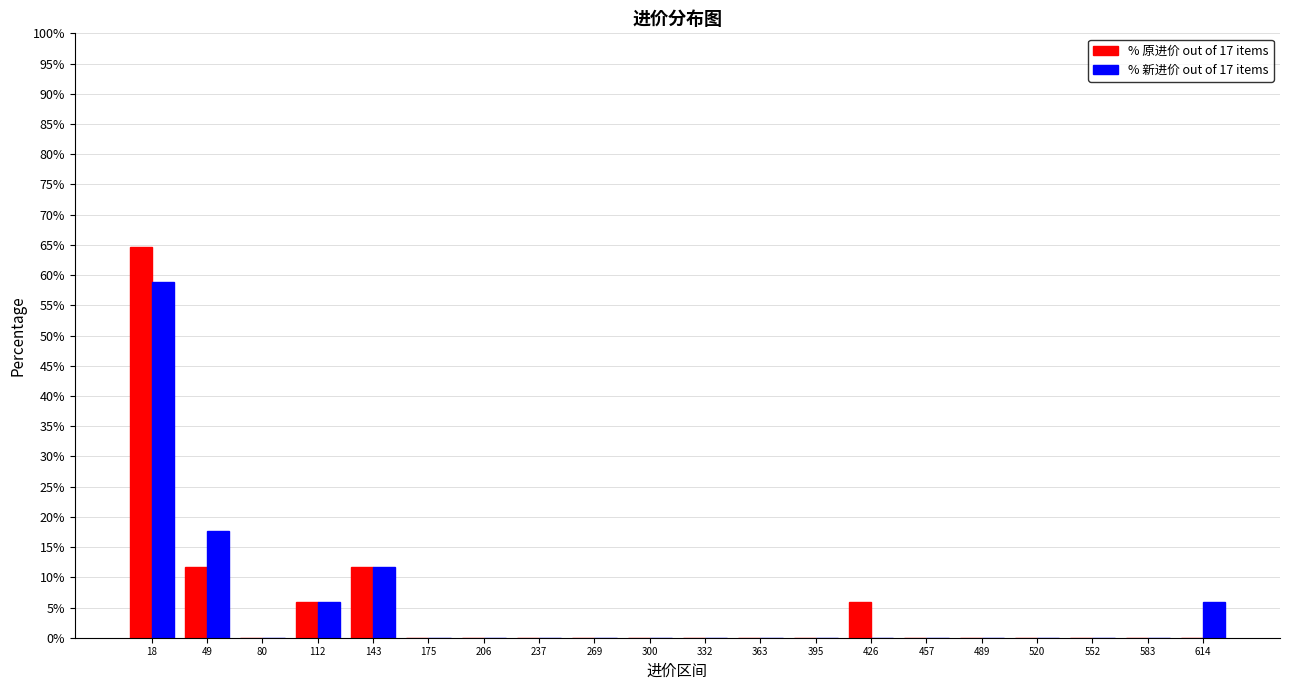

What is the height of the % 新进价 out of 17 items bar covering 35 to 65 on the x-axis? Neither the bar edges nor the heights are printed on the chart, so give them approximately, as read against the axes.

17.5